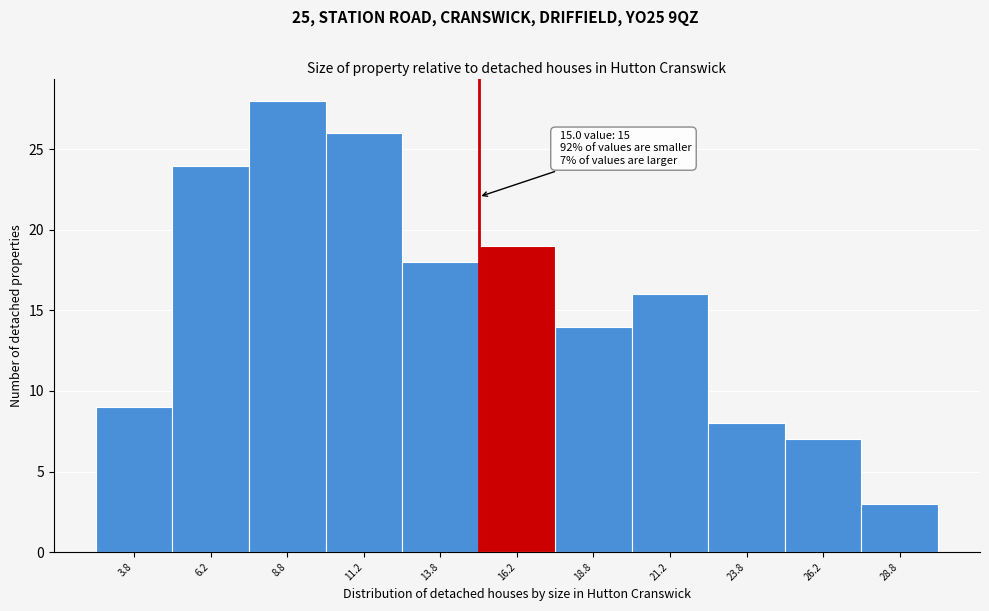

Which range on the x-axis has the tallest bar?

7.5 to 10.0